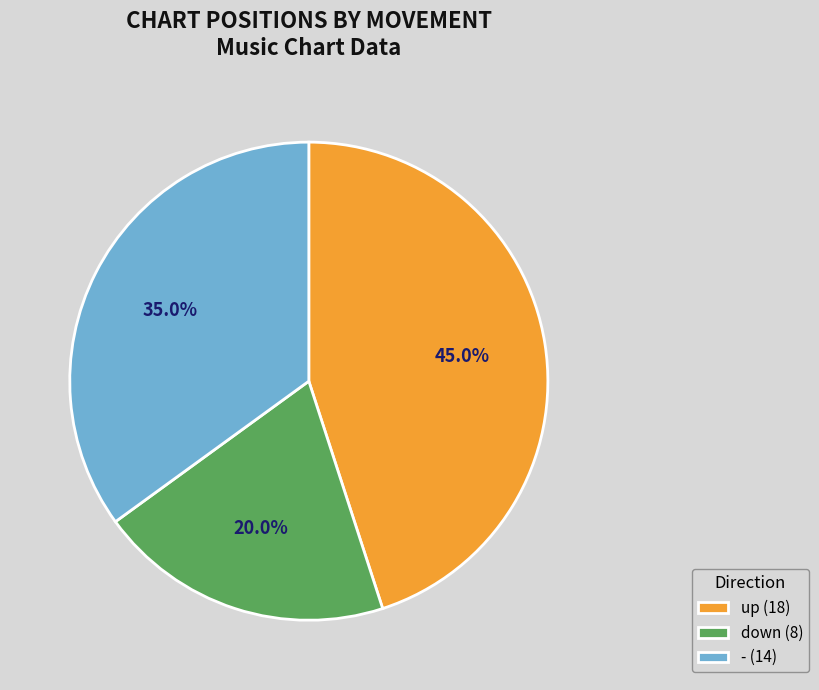

Between - (14) and down (8), which is larger?

- (14)